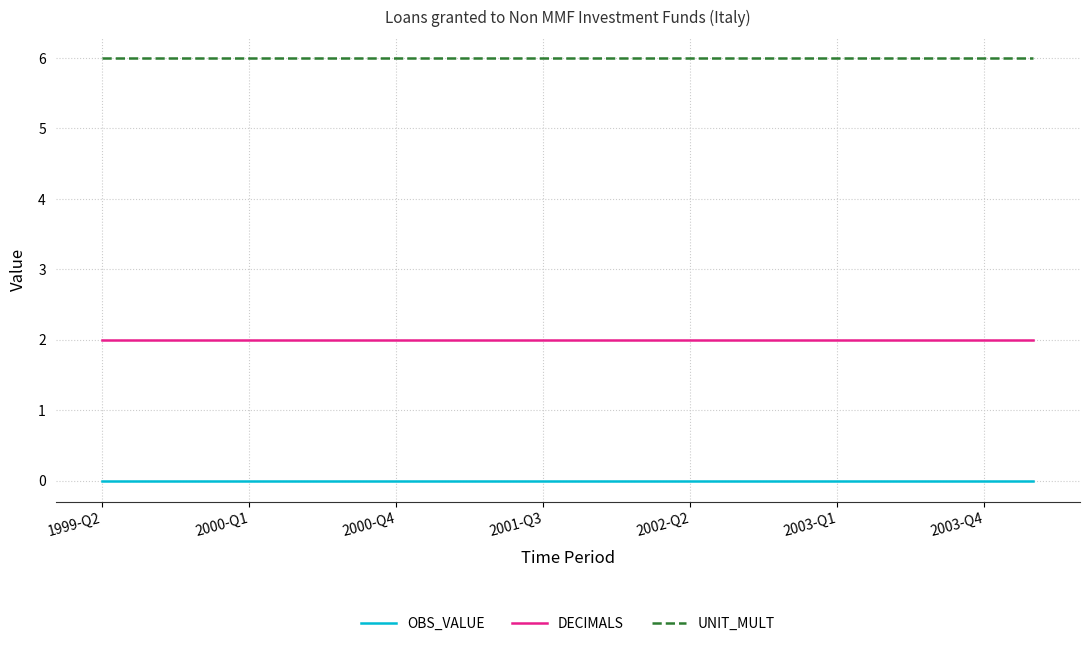

True or false: UNIT_MULT and DECIMALS intersect in this chart.

False